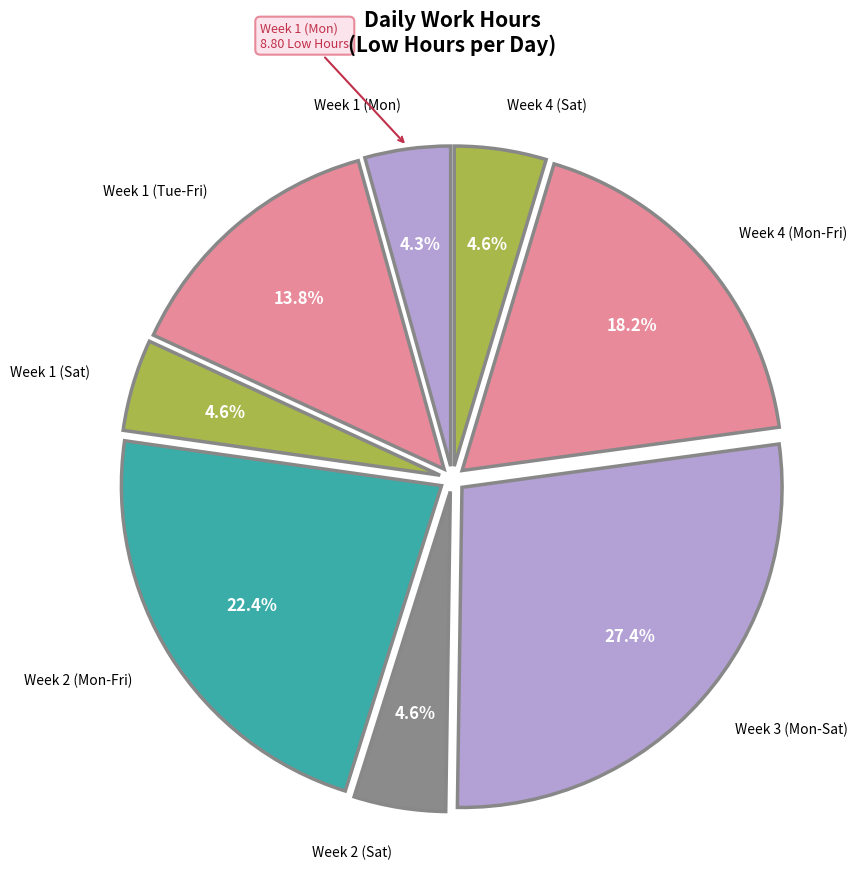

Count the number of slices in the pie.

8